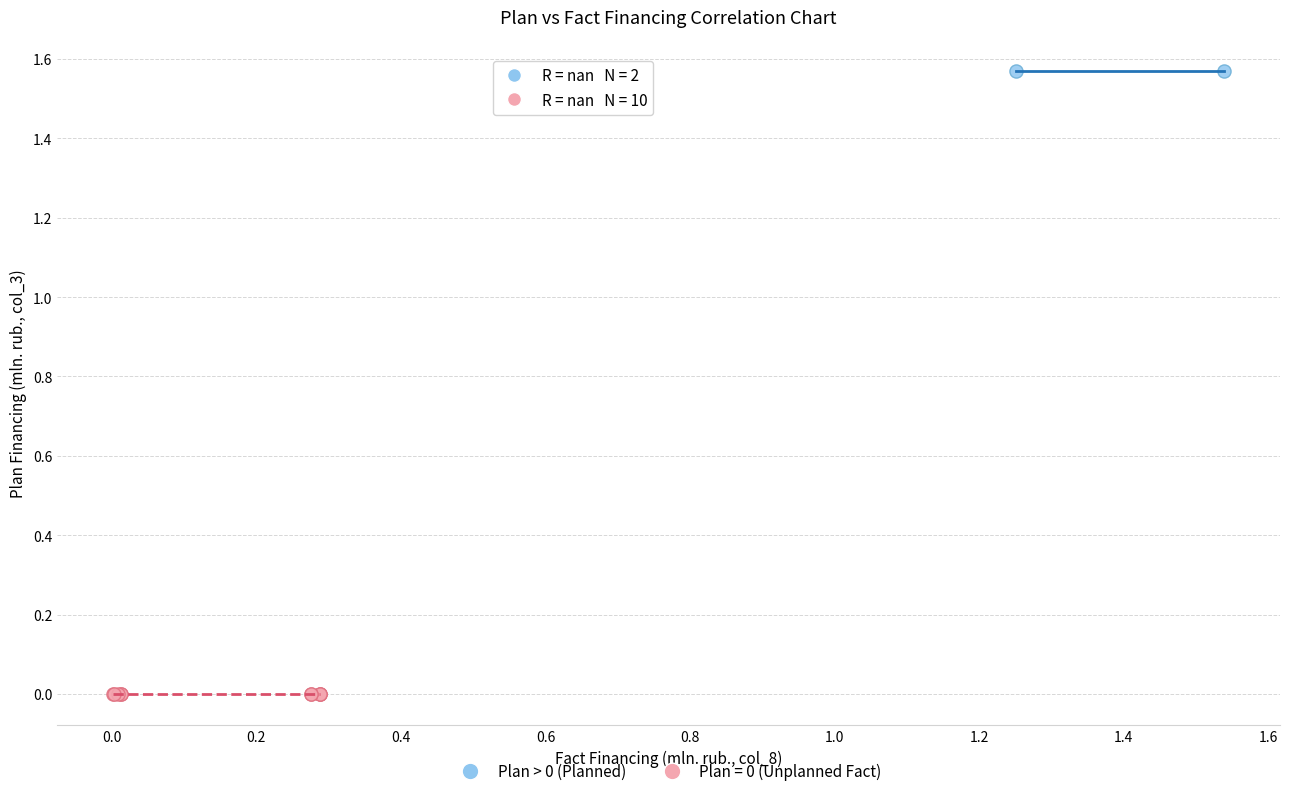

Which series reaches the minimum Y coordinate?

Plan = 0 (Unplanned Fact)